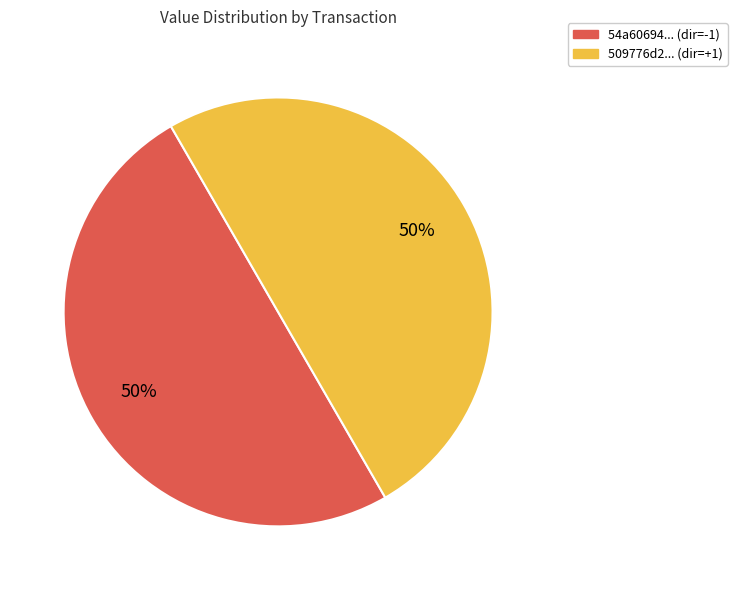

To the nearest percent, what is the average slice percentage?

50%